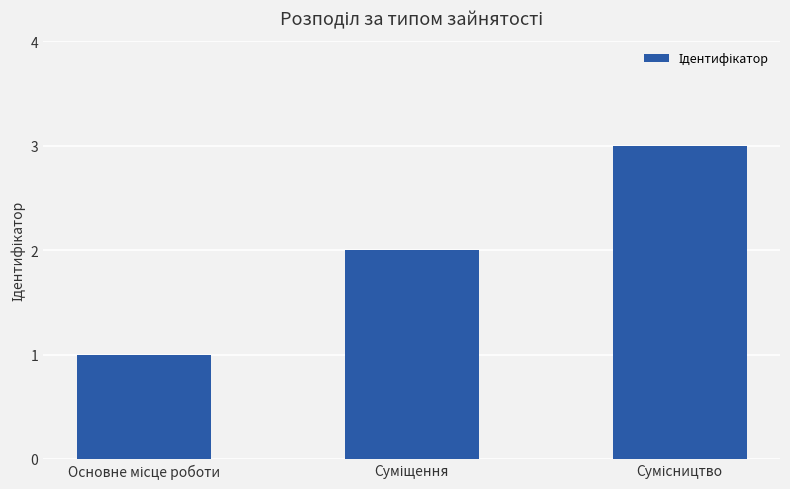

What is the maximum value shown in the chart?

3